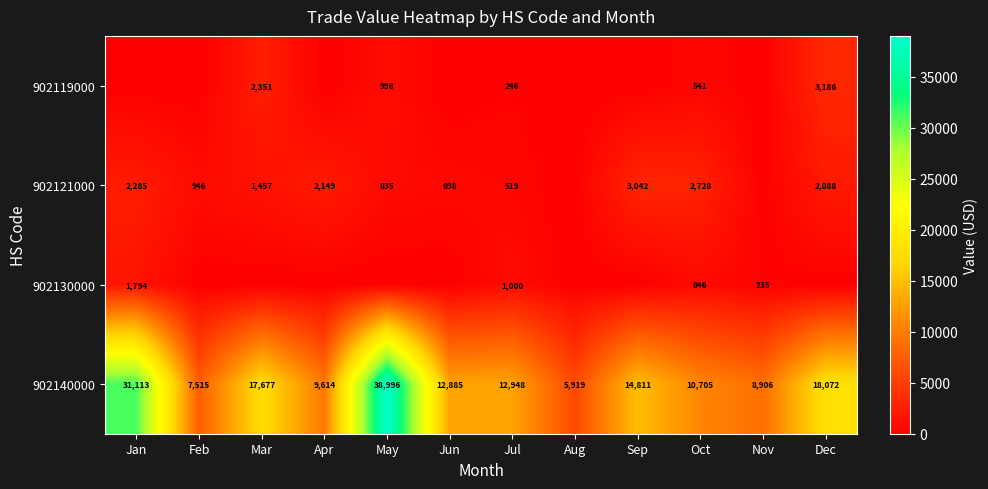

Which label corresponds to the largest value in the chart?

May